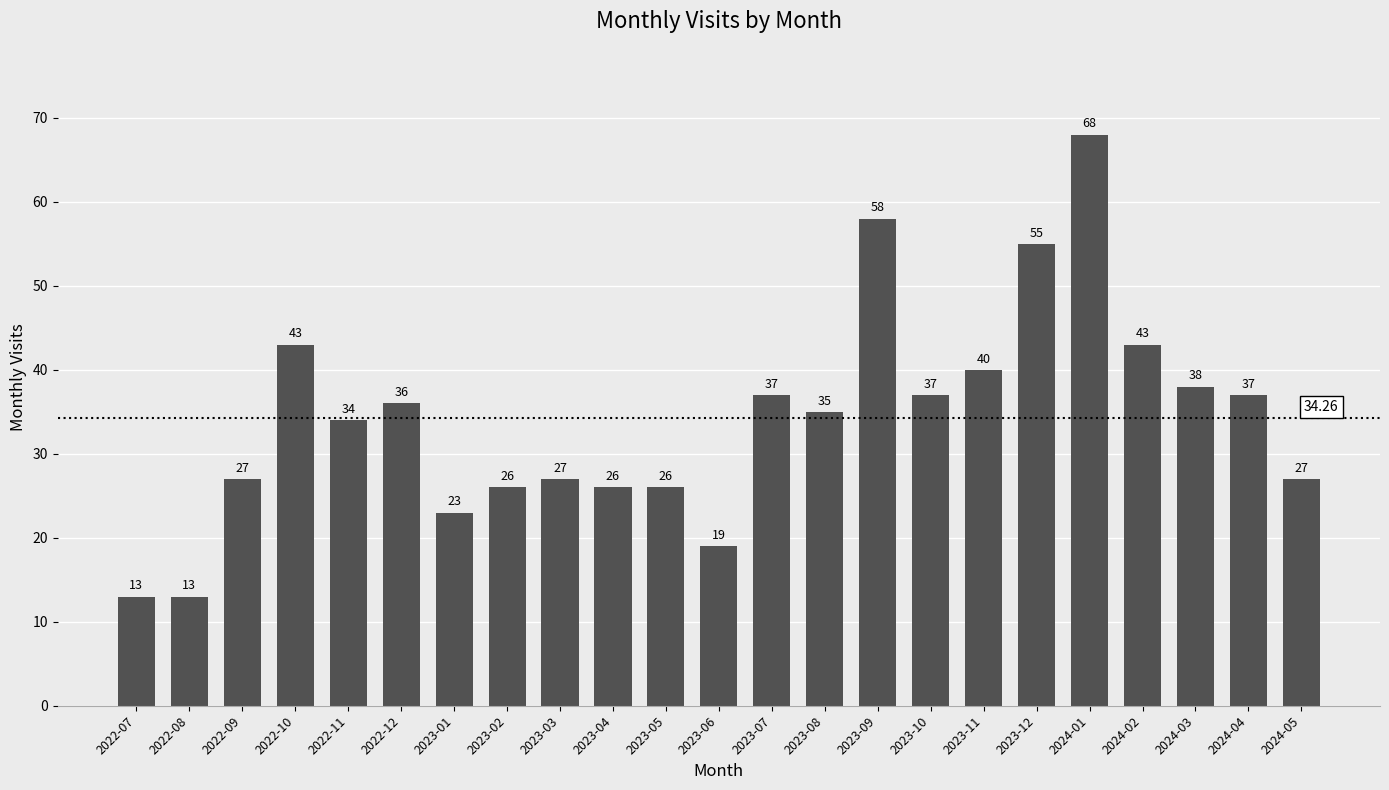

Reading right to left, what are all the values shown in this chart?

27	37	38	43	68	55	40	37	58	35	37	19	26	26	27	26	23	36	34	43	27	13	13